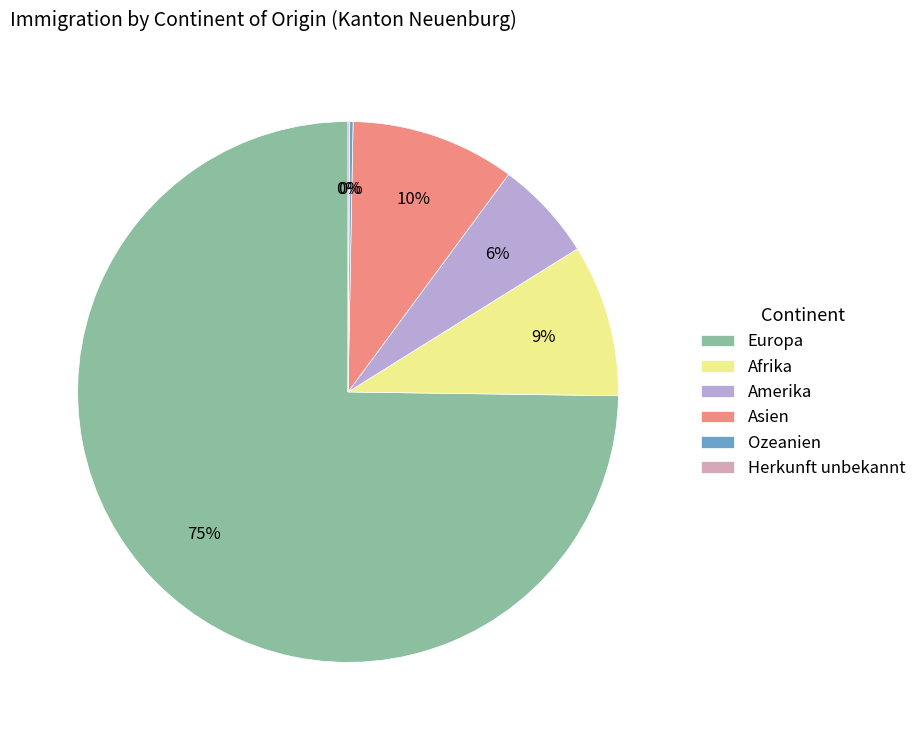

To the nearest percent, what is the difference between the largest and smallest slice percentages?

75%